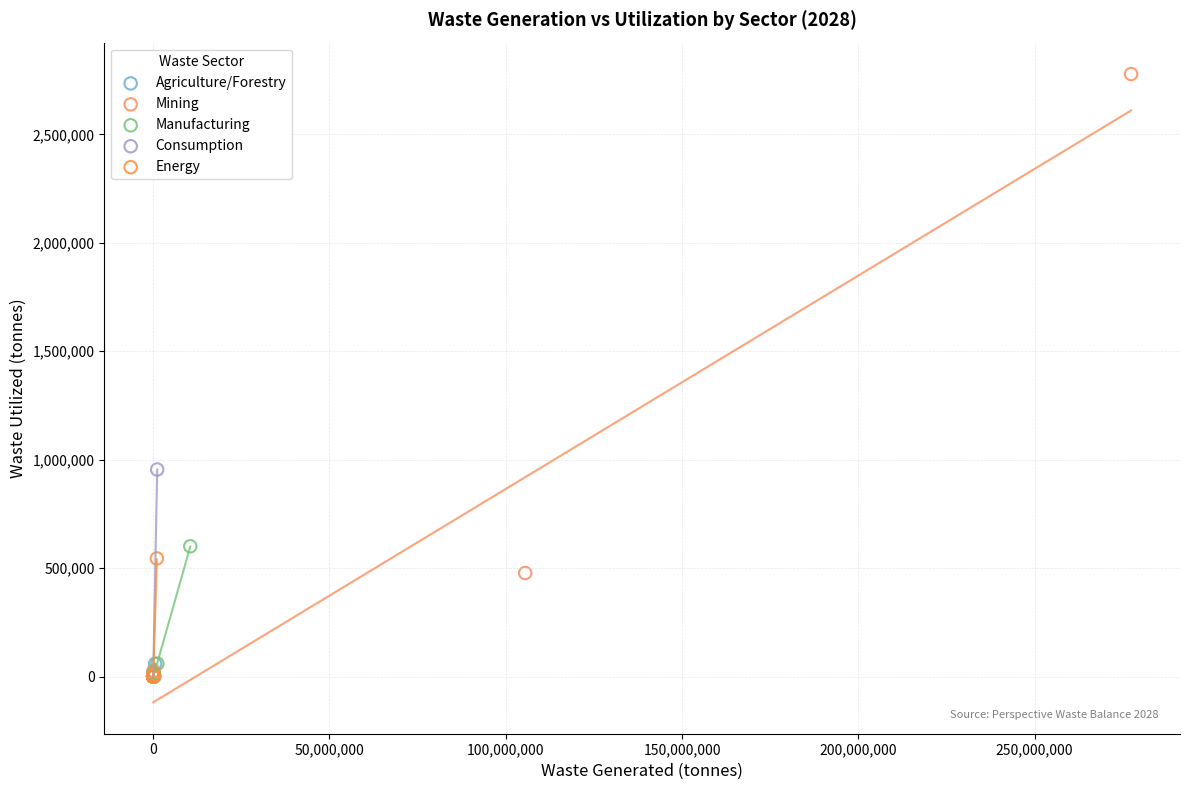

Which series has the widest spread of Y values?

Mining